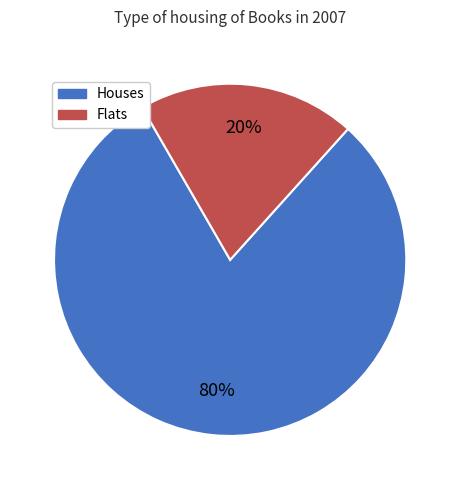

Is there any slice that represents more than half of the pie?

Yes